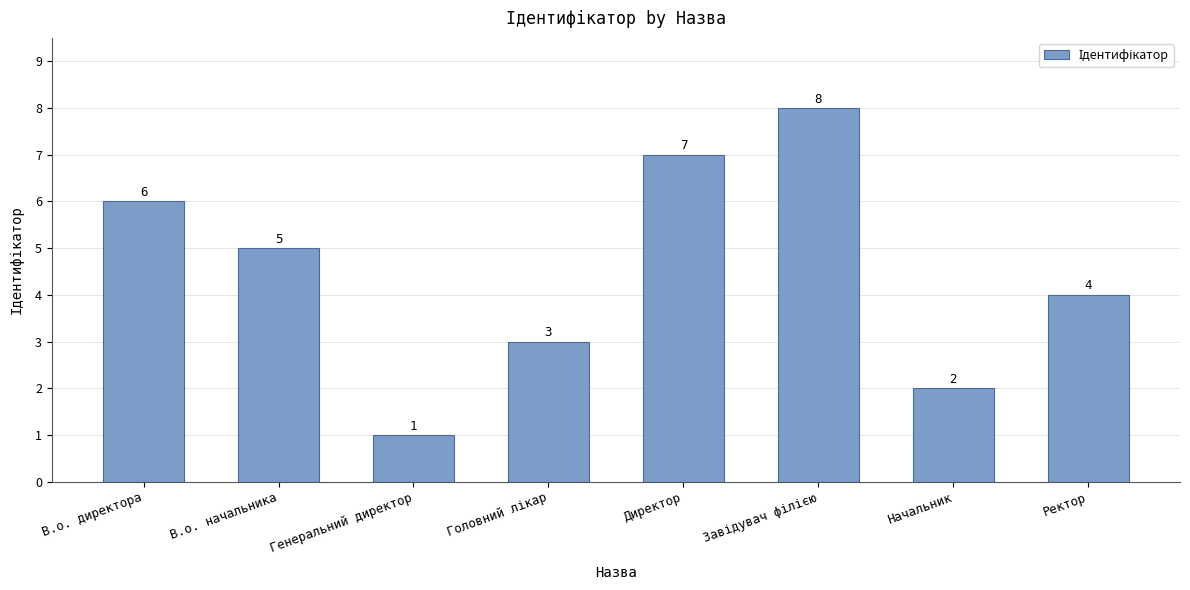

The value at В.о. начальника is 5. True or false?

True